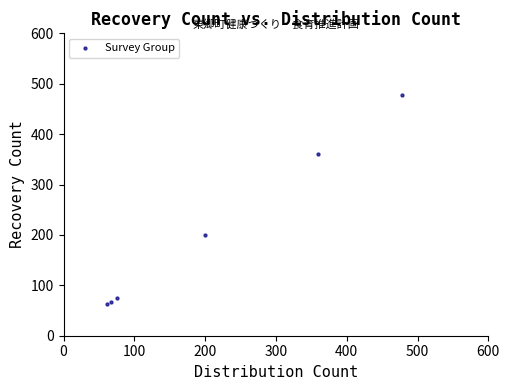

What Y value in the scatter plot is closest to 270?

200